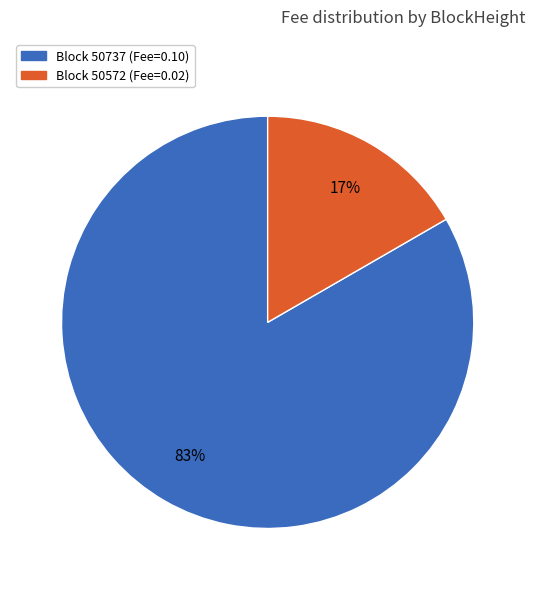

Rank the categories by value from lowest to highest.

Block 50572 (Fee=0.02), Block 50737 (Fee=0.10)